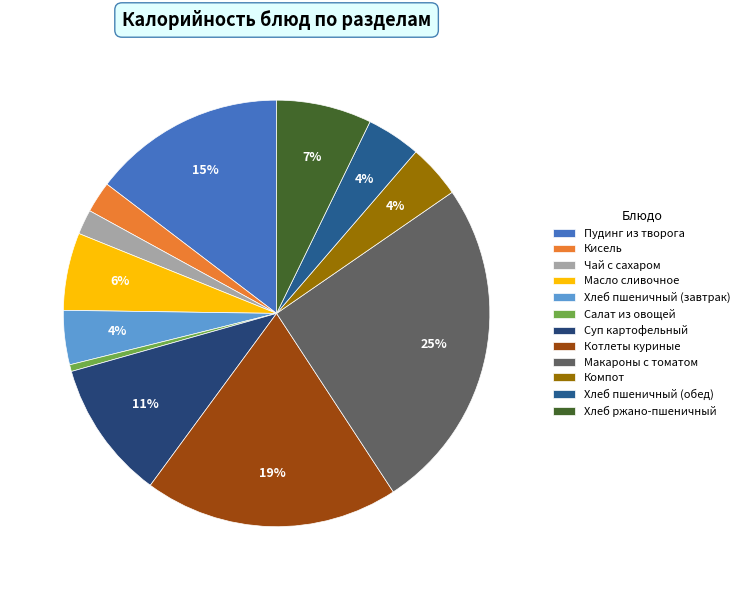

Count the number of slices in the pie.

12